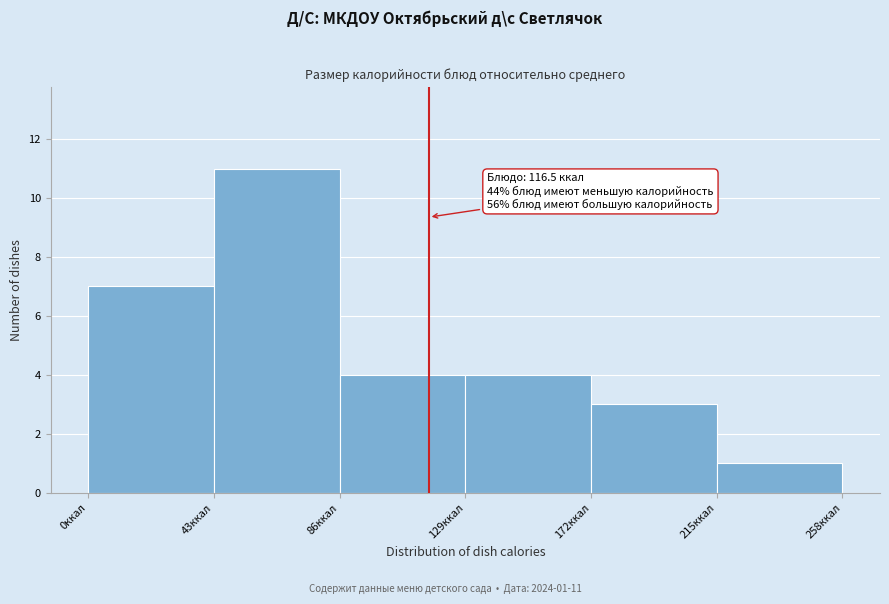

Which range on the x-axis has the tallest bar?

43 to 86